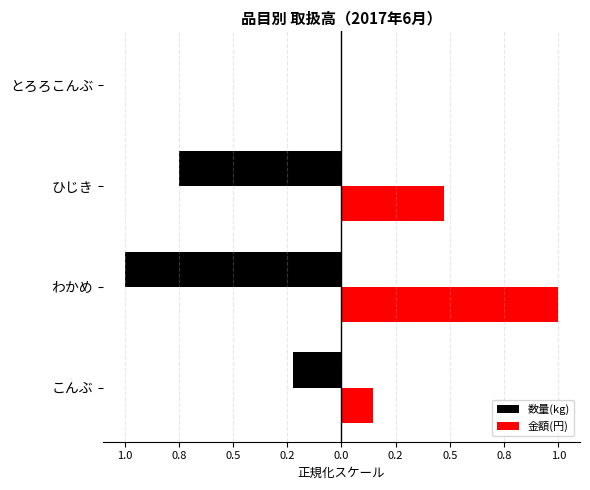

Does the chart contain any negative values?

Yes